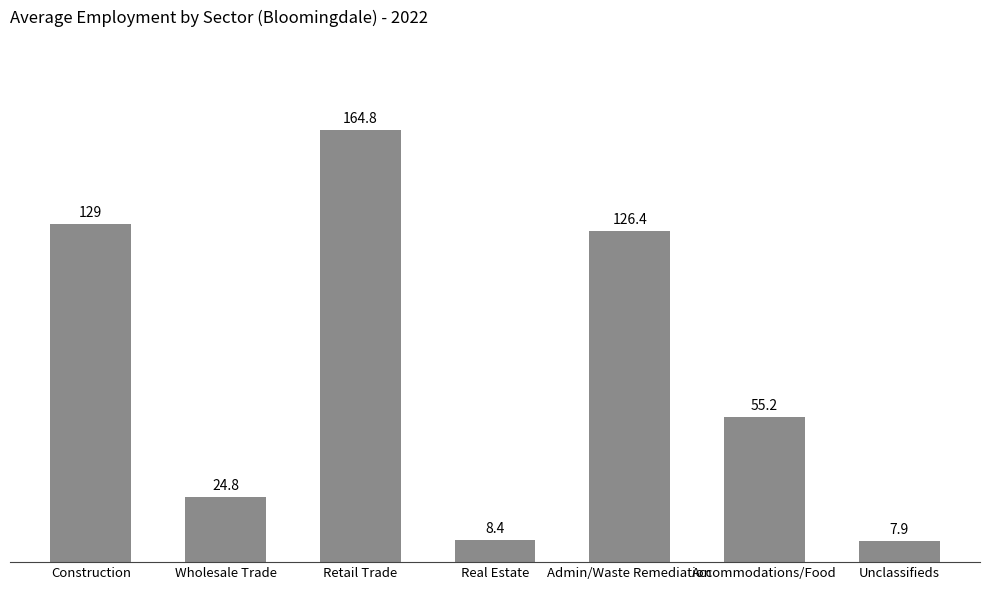

What is the label of the 5th bar from the left?

Admin/Waste Remediation